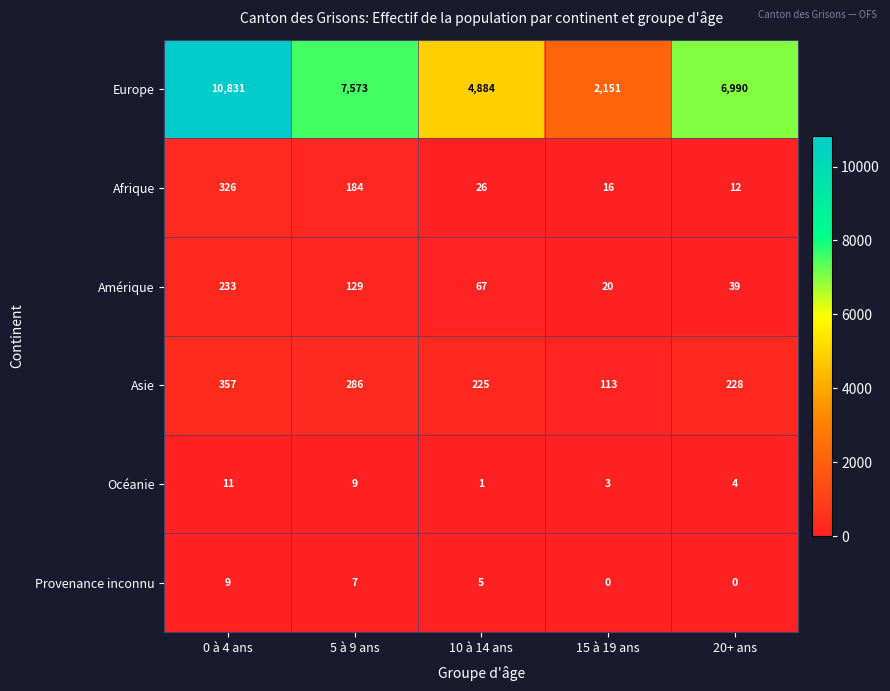

Reading left to right, extract all data points from this chart.

Europe: 10831	7573	4884	2151	6990
Afrique: 326	184	26	16	12
Amérique: 233	129	67	20	39
Asie: 357	286	225	113	228
Océanie: 11	9	1	3	4
Provenance inconnu: 9	7	5	0	0